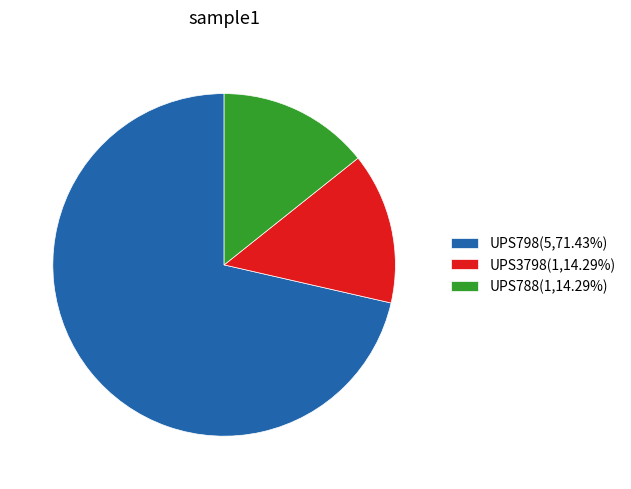

Is the sum of UPS3798(1,14.29%) and UPS788(1,14.29%) greater than half?

No